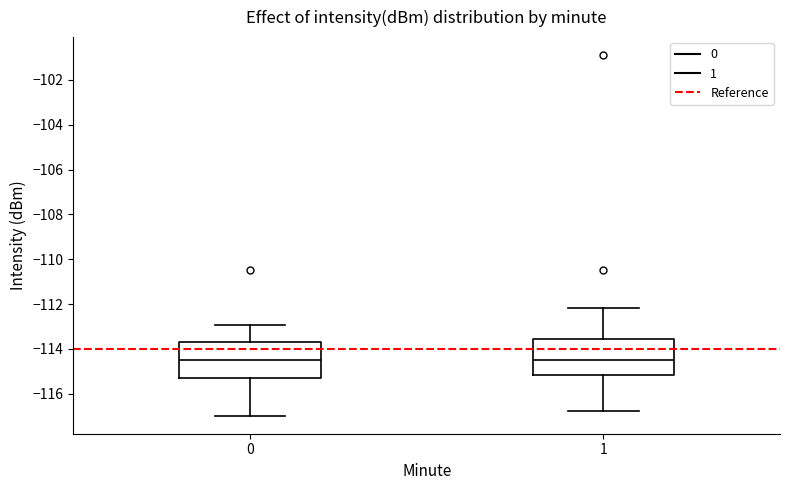

Where is the lower edge of the box at x = 1 on the y-axis? The values are not printed on the chart, so give them approximately, as read against the axis.

-115.2